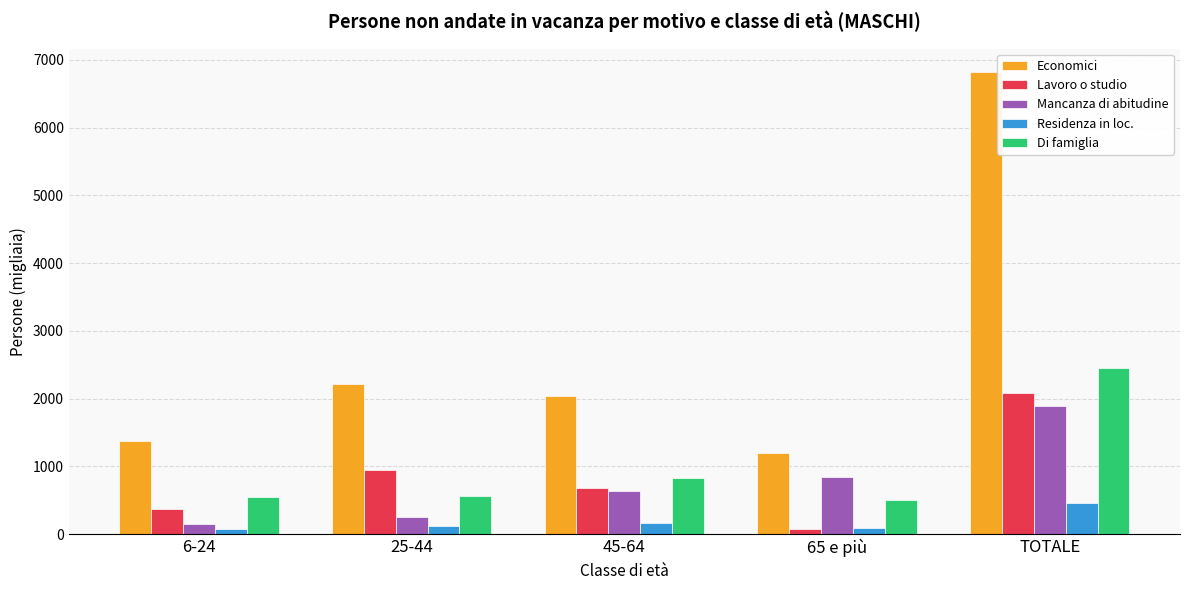

At how many categories does at least one series exceed 1601?

3